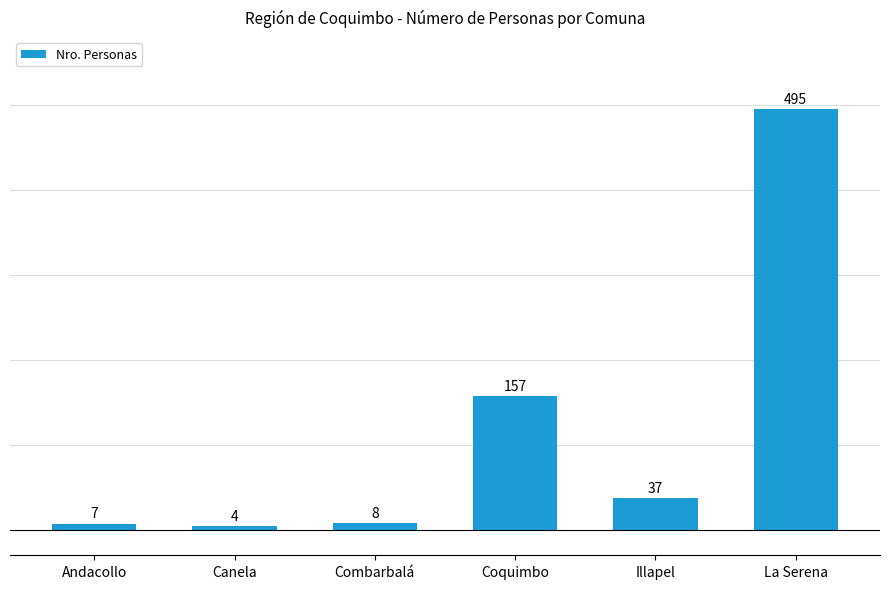

How many data points does each series have?

6